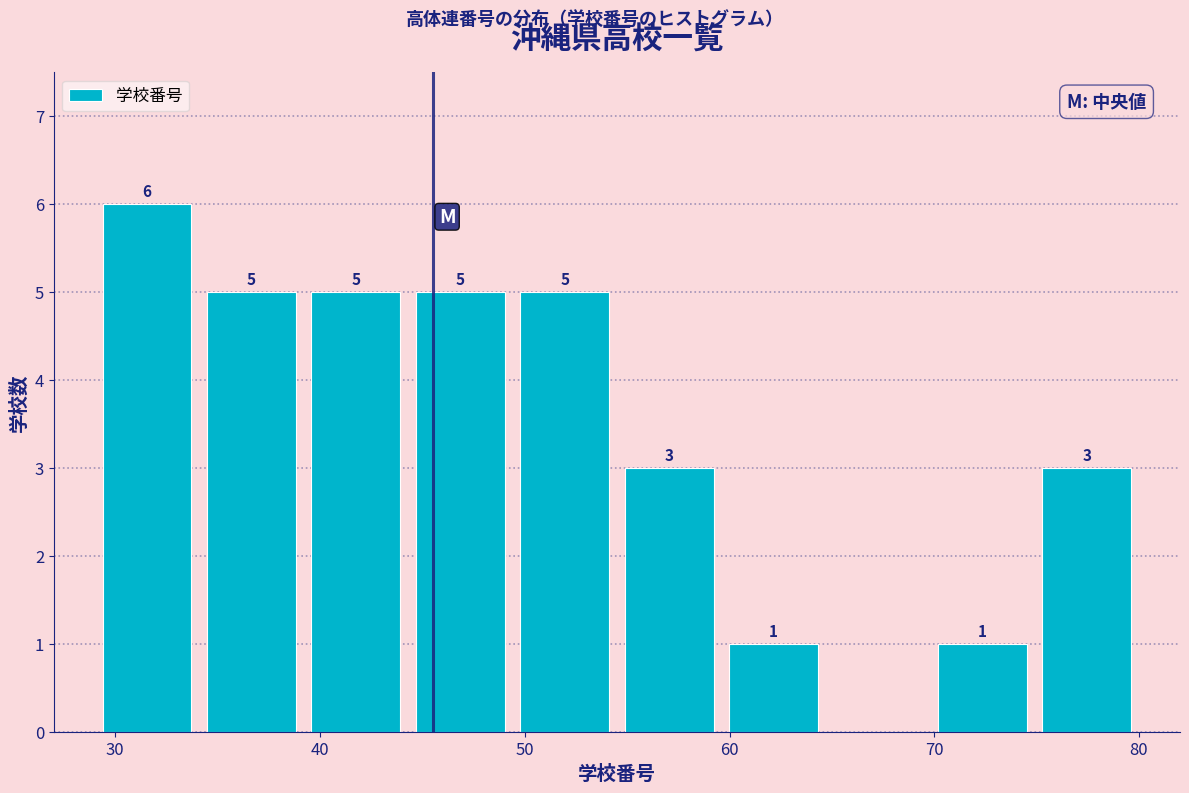

Which range on the x-axis has the tallest bar?

29.0 to 34.1